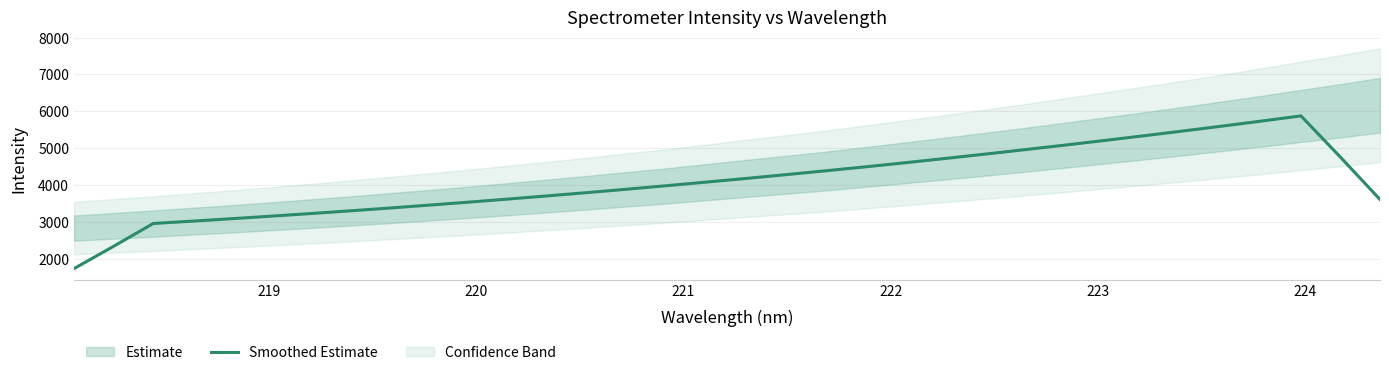

How many points are higher than both their immediate neighbors (excluding endpoints)?

1